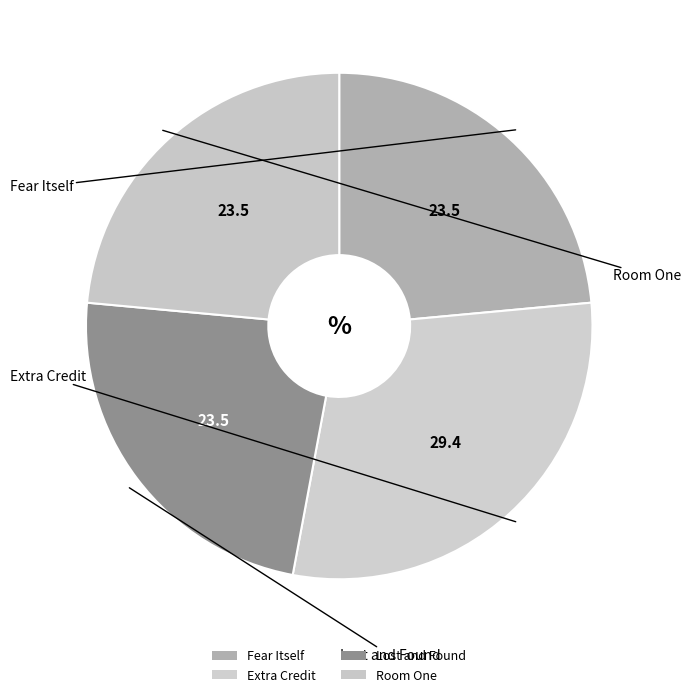

Which slice is the largest?

Extra Credit